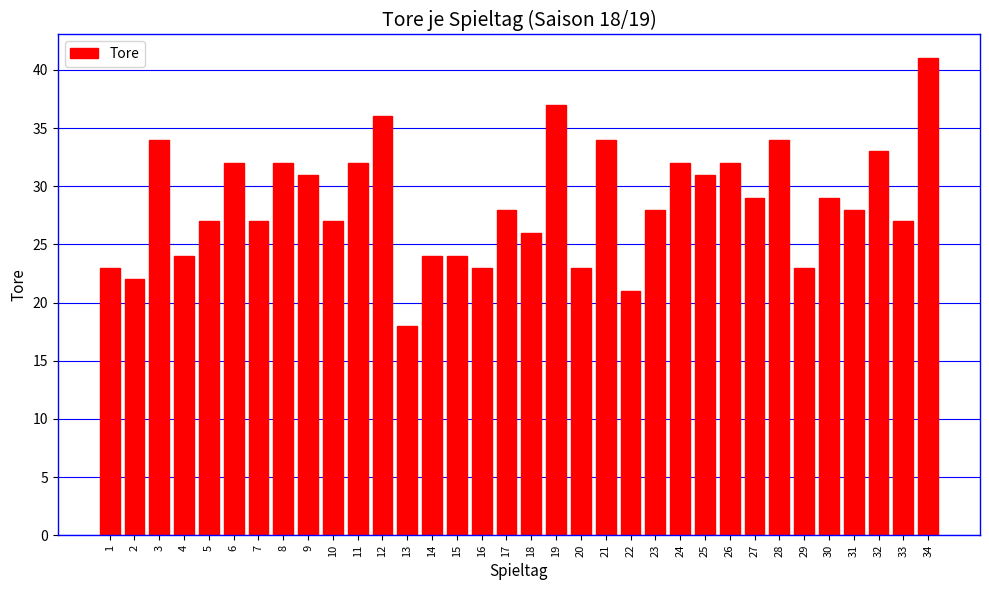

What is the change in value from 23 to 26?

+4